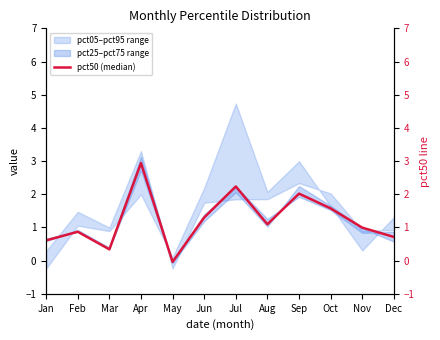

At which label is the value closest to 1?

Nov